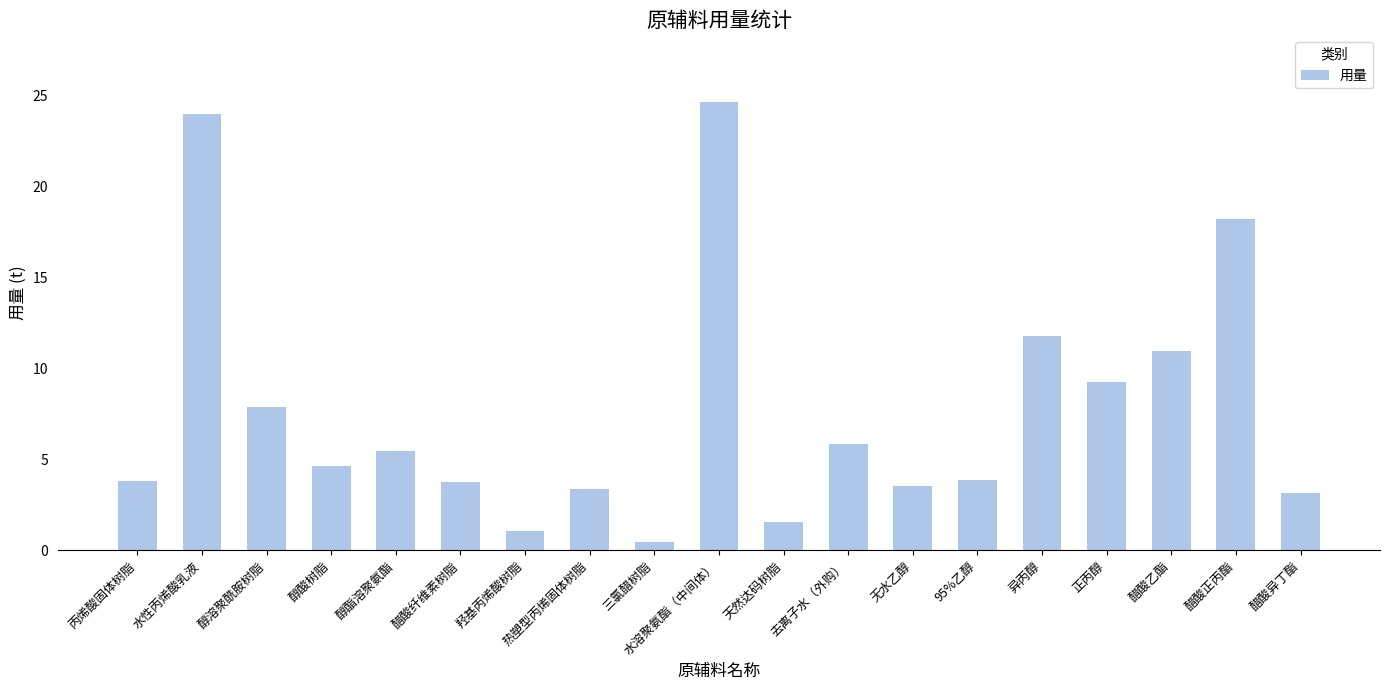

What position from the right is 水性丙烯酸乳液?

18